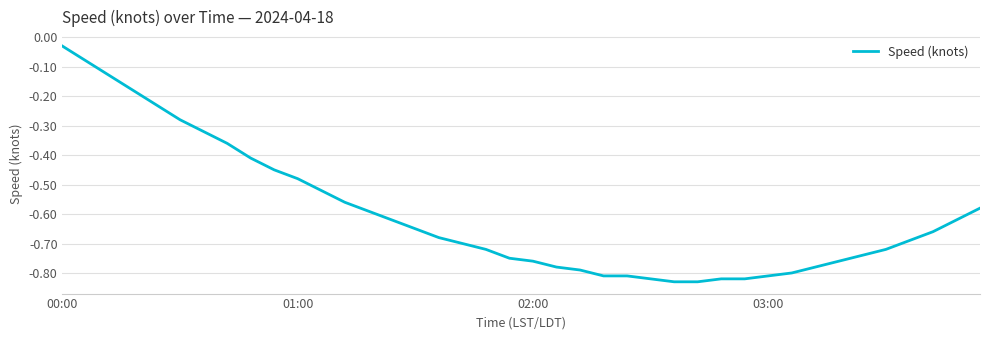

What is the difference between the maximum and minimum values?

0.8